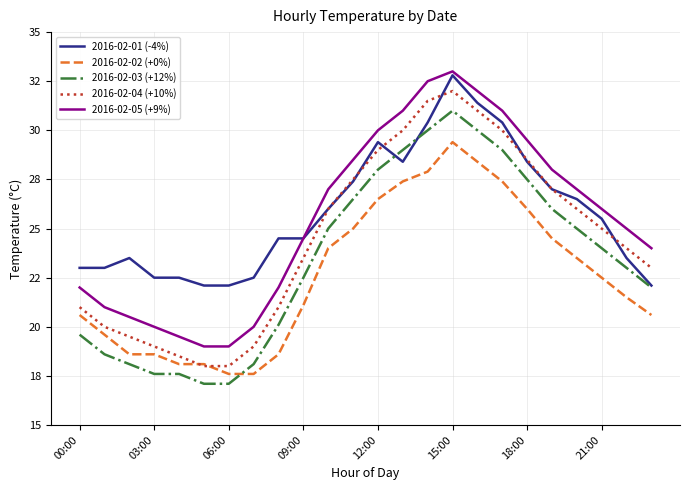

True or false: 2016-02-02 (+0%) and 2016-02-05 (+9%) intersect in this chart.

False